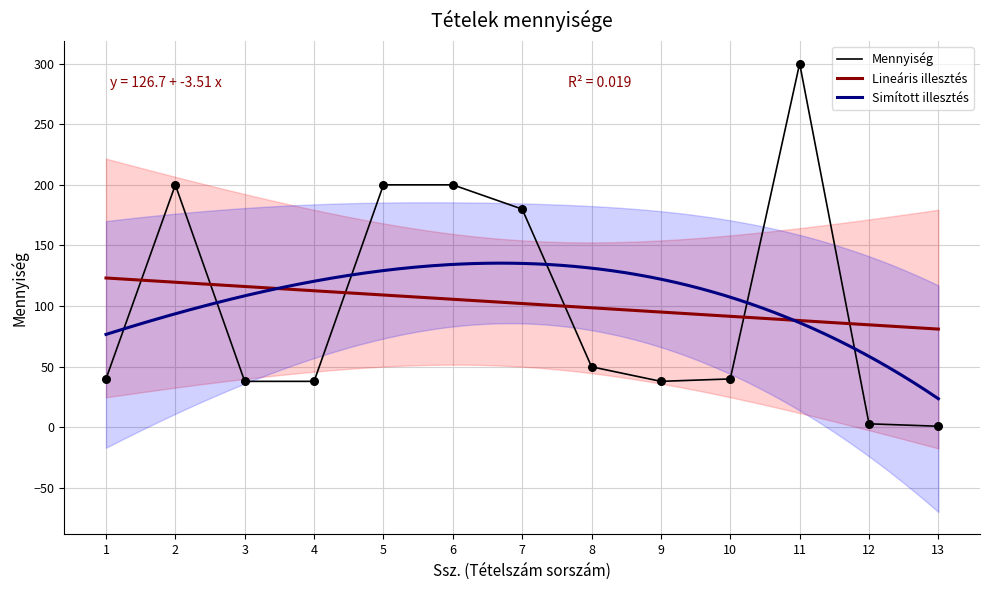

What is the change in value from 9 to 12?

-35